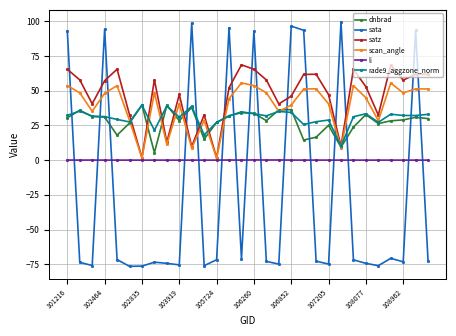

Which series has the largest range (max minus min)?

sata